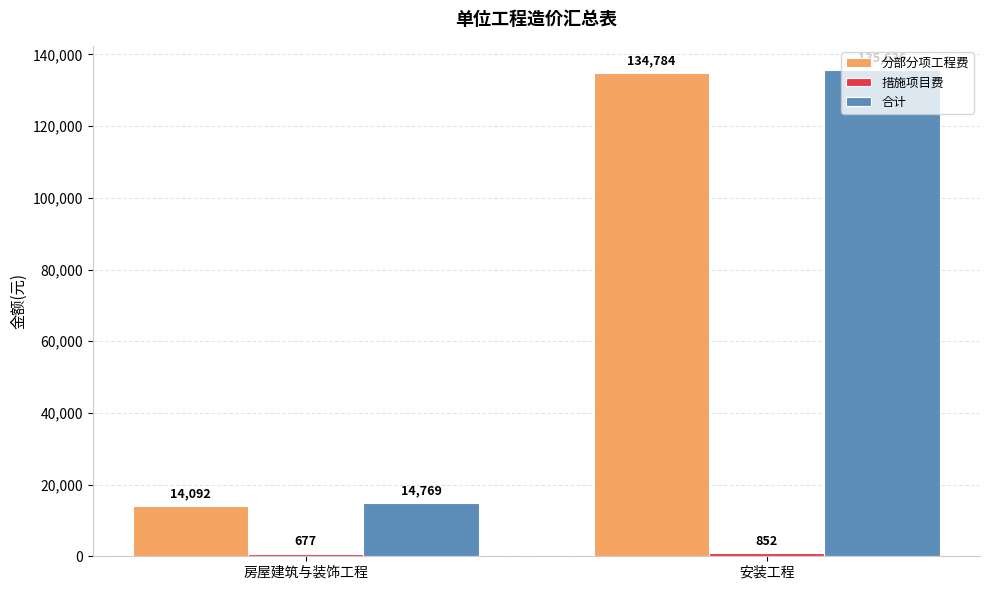

At how many categories does at least one series exceed 69581?

1